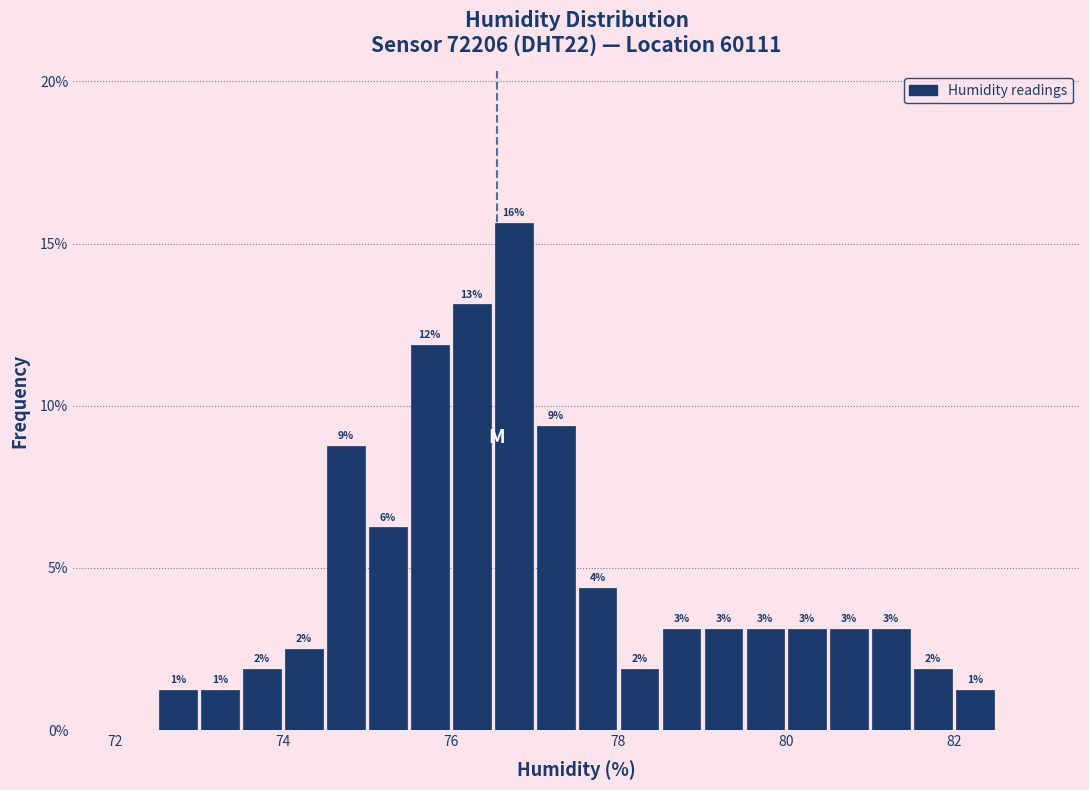

Read against the x-axis, roughly where is the centre of the tallest bar?

76.8